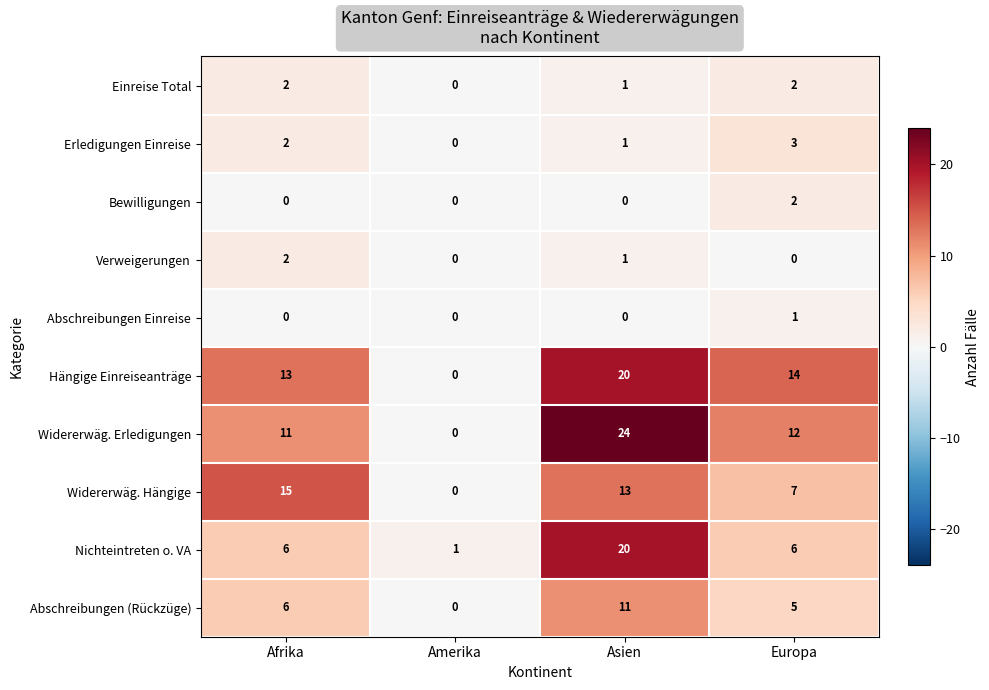

The Bewilligungen series shows 0 at Asien. True or false?

True